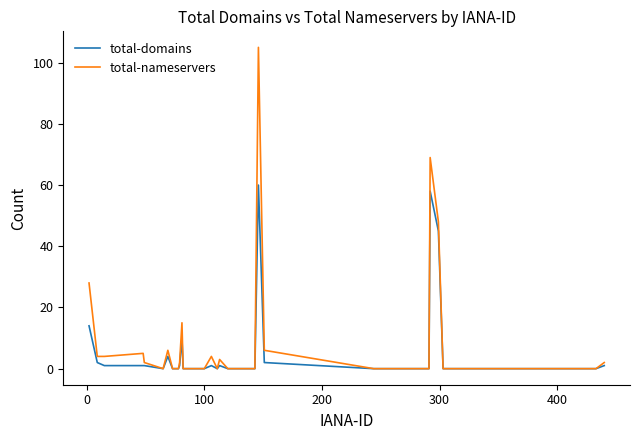

Reading left to right, what are all the values shown in this chart?

total-domains: 14	2	1	1	1	0	4	0	0	0	1	10	0	0	0	0	0	0	1	0	1	0	0	0	0	60	2	0	0	58	45	0	0	0	0	0	0	0	1
total-nameservers: 28	4	4	5	2	0	6	0	0	0	2	15	0	0	0	0	0	0	4	0	3	0	0	0	0	105	6	0	0	69	48	0	0	0	0	0	0	0	2